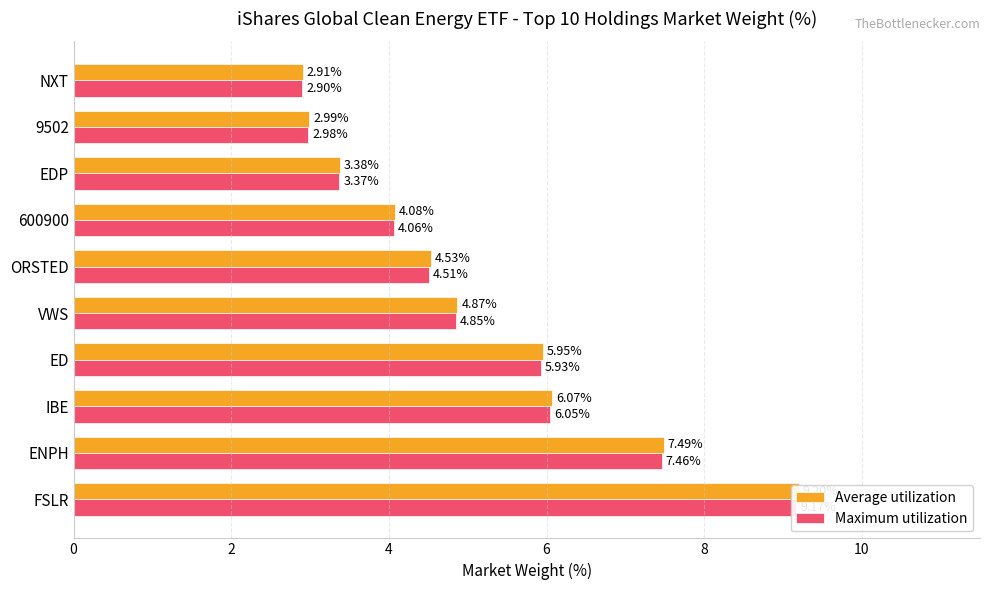

How many data points in Average utilization are above 4?

7